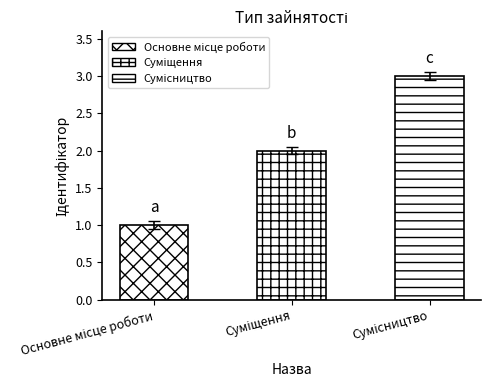

What is the sum of the values at Сумісництво and Основне місце роботи?

4